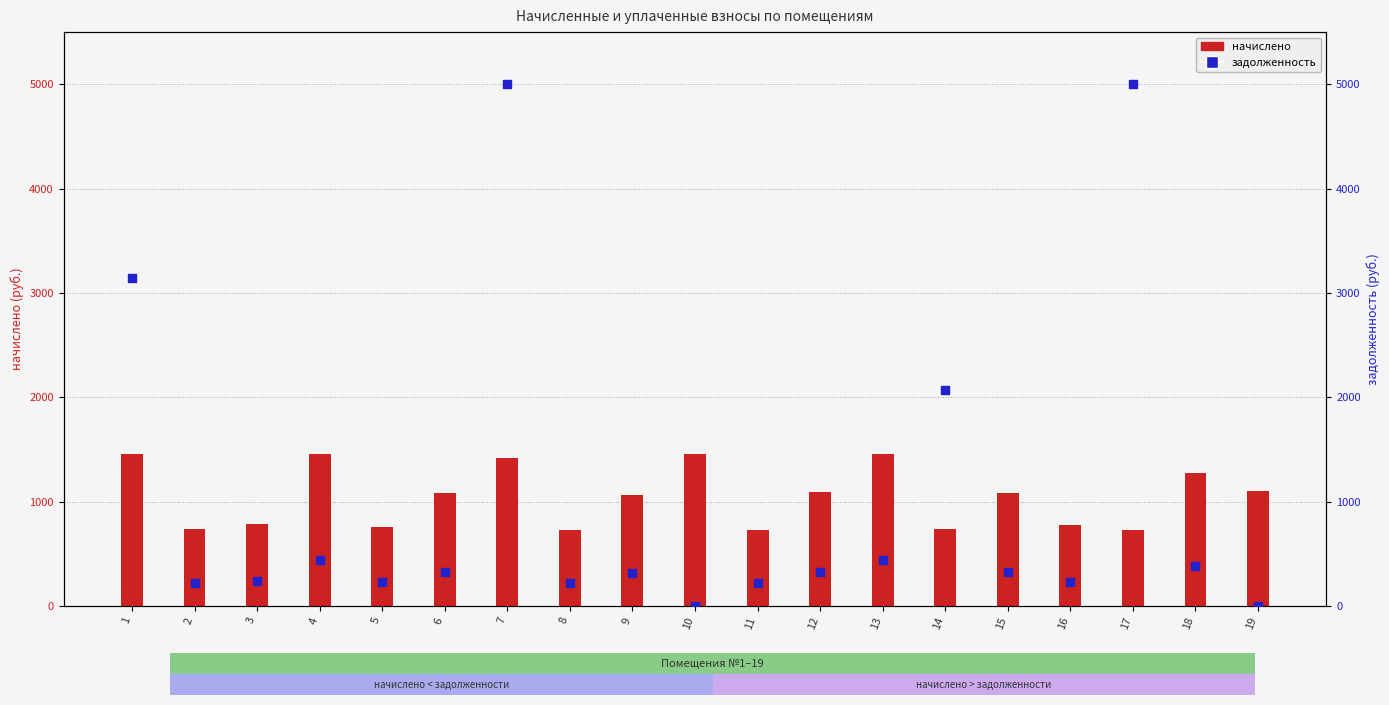

What are all the series names shown in the legend?

начислено, задолженность